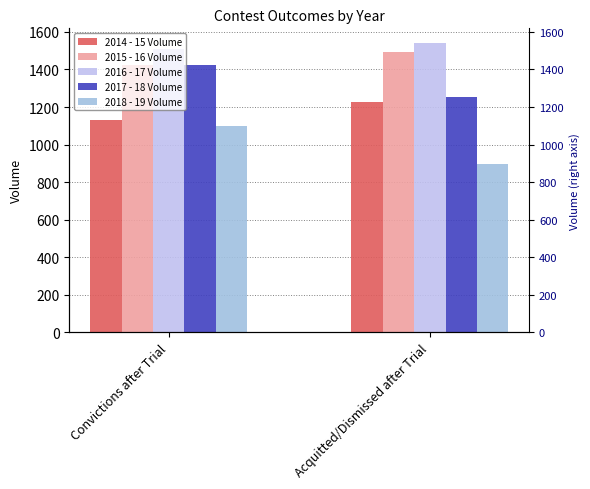

Which series changed the most between Convictions after Trial and Acquitted/Dismissed after Trial?

2018 - 19 Volume